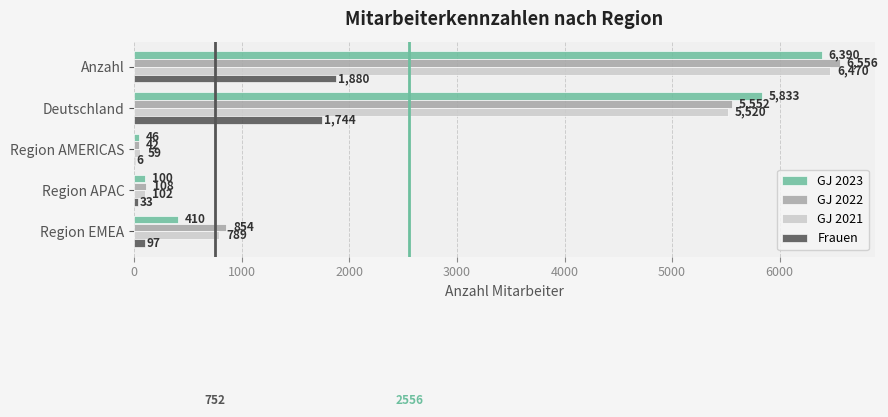

Which series changed the most between Region AMERICAS and Region EMEA?

GJ 2022